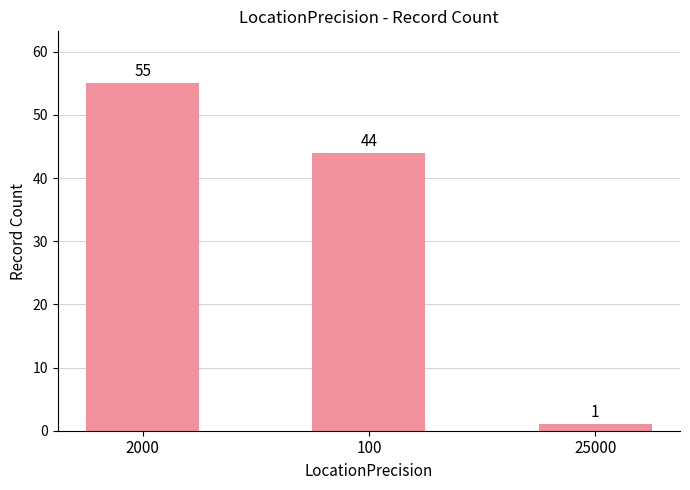

What is the change in value from 2000 to 100?

-11